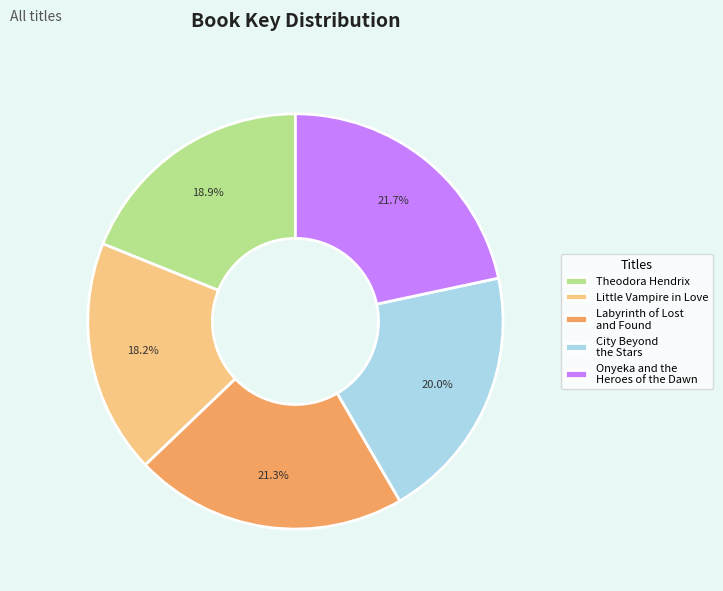

To the nearest percent, what percentage of the pie is City Beyond the Stars?

20%